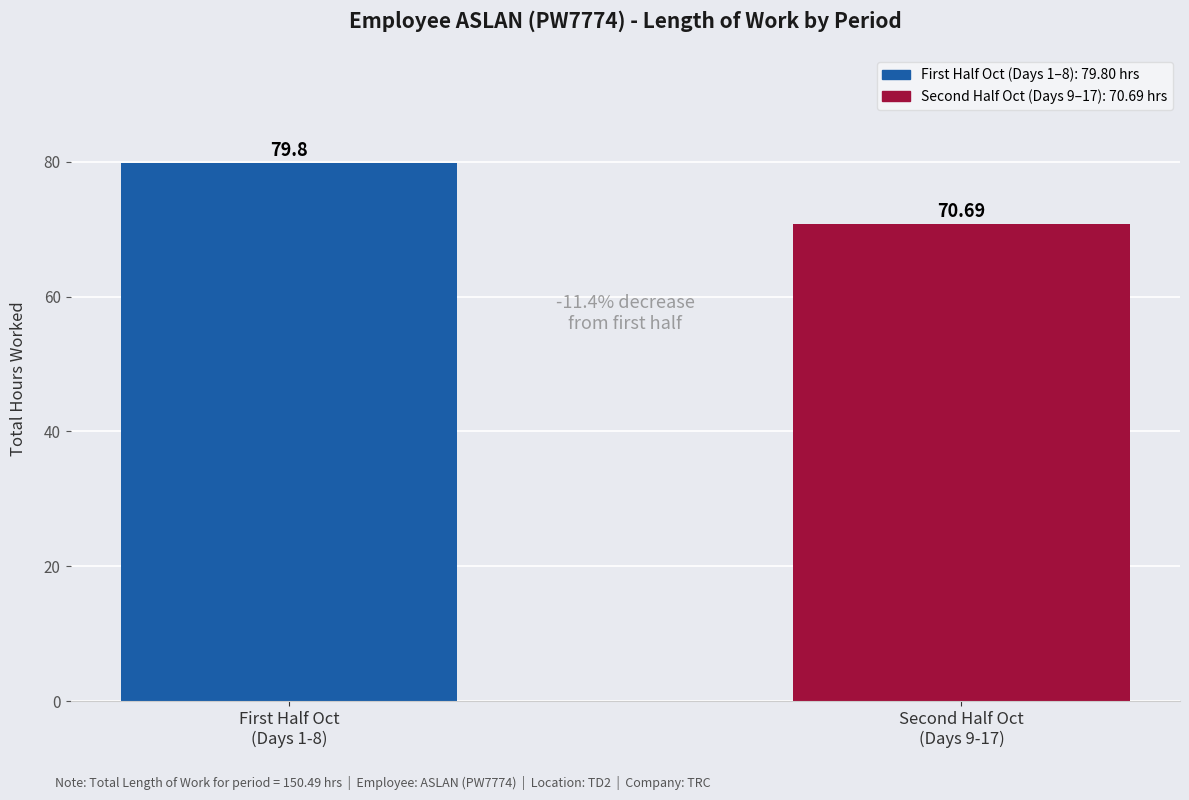

What is the ratio of the value at Second Half Oct
(Days 9-17) to the value at First Half Oct
(Days 1-8)?

0.9